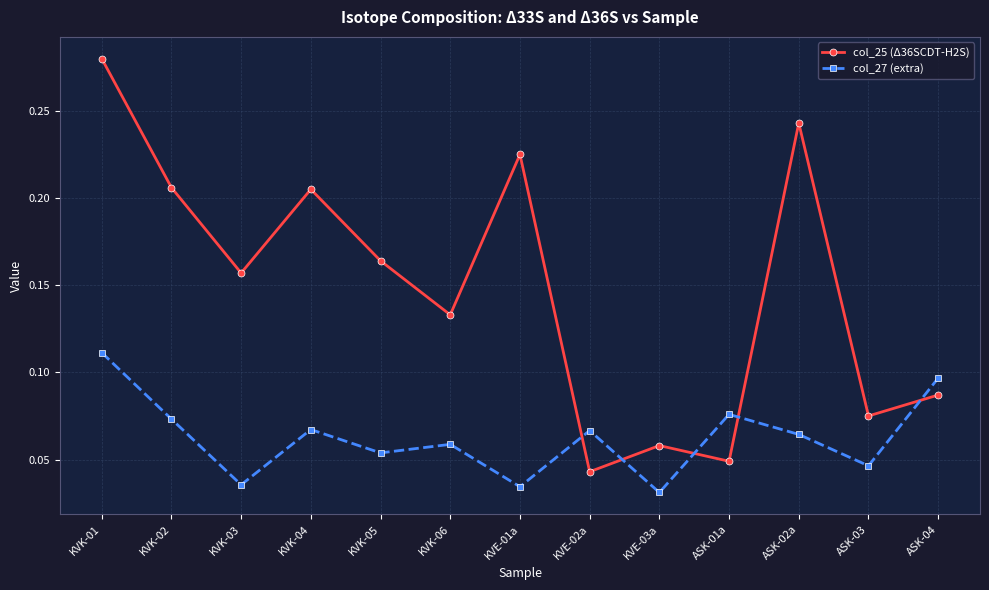

At which category is the sum across all series the highest?

KVK-01